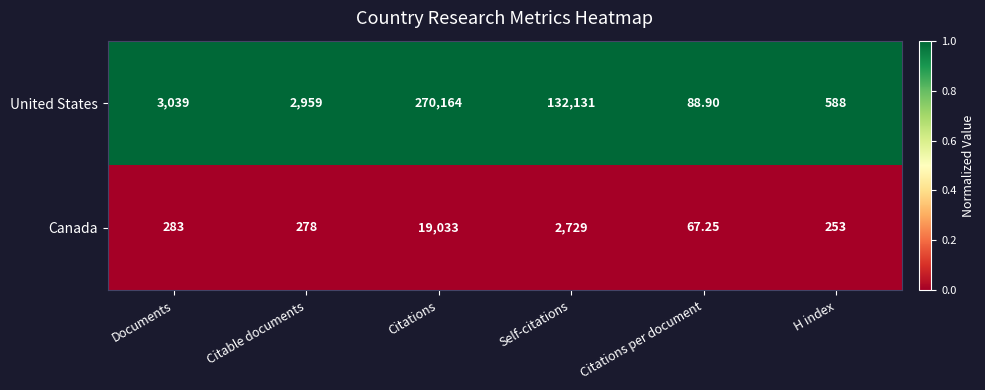

At which category does the chart reach its peak across all series?

Citations